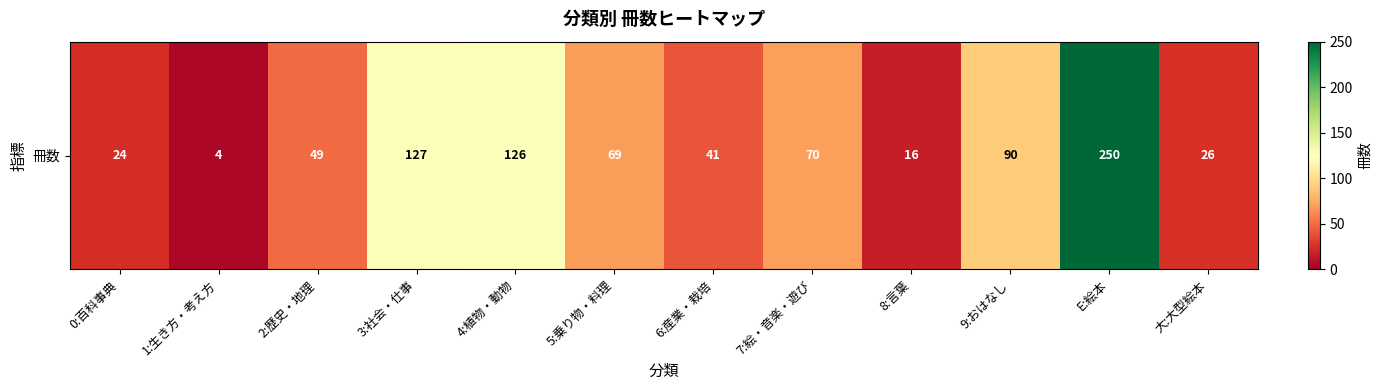

Which category has the highest value across all series?

E:絵本